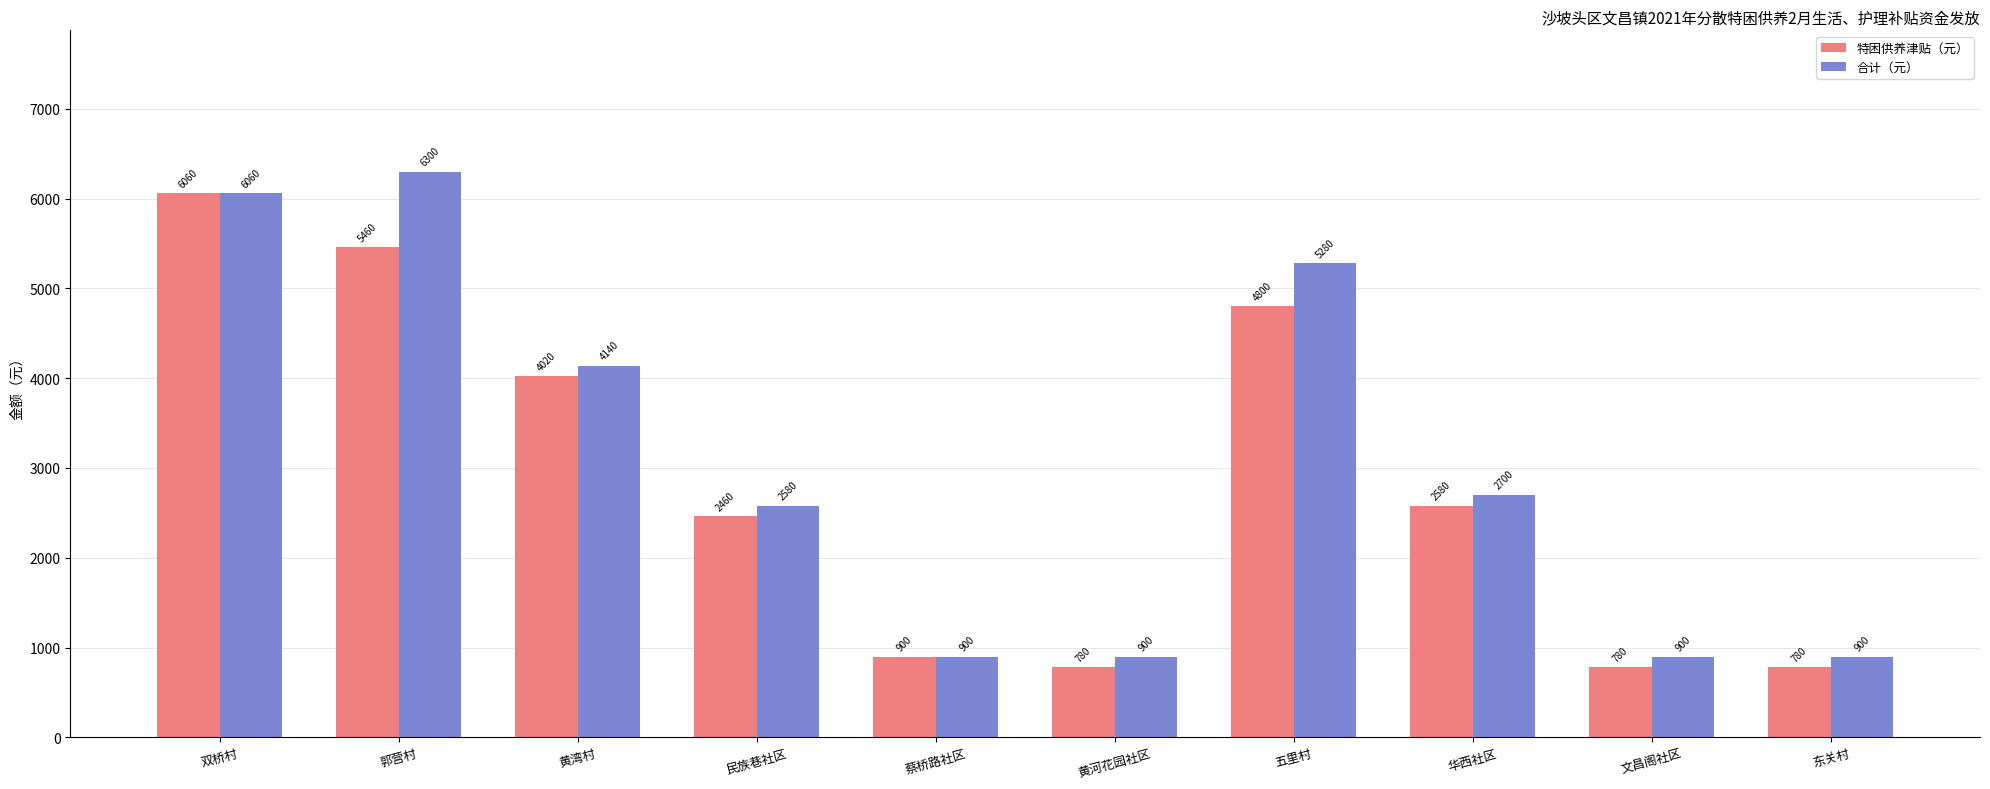

What is the sum of all 合计（元） values?

30660